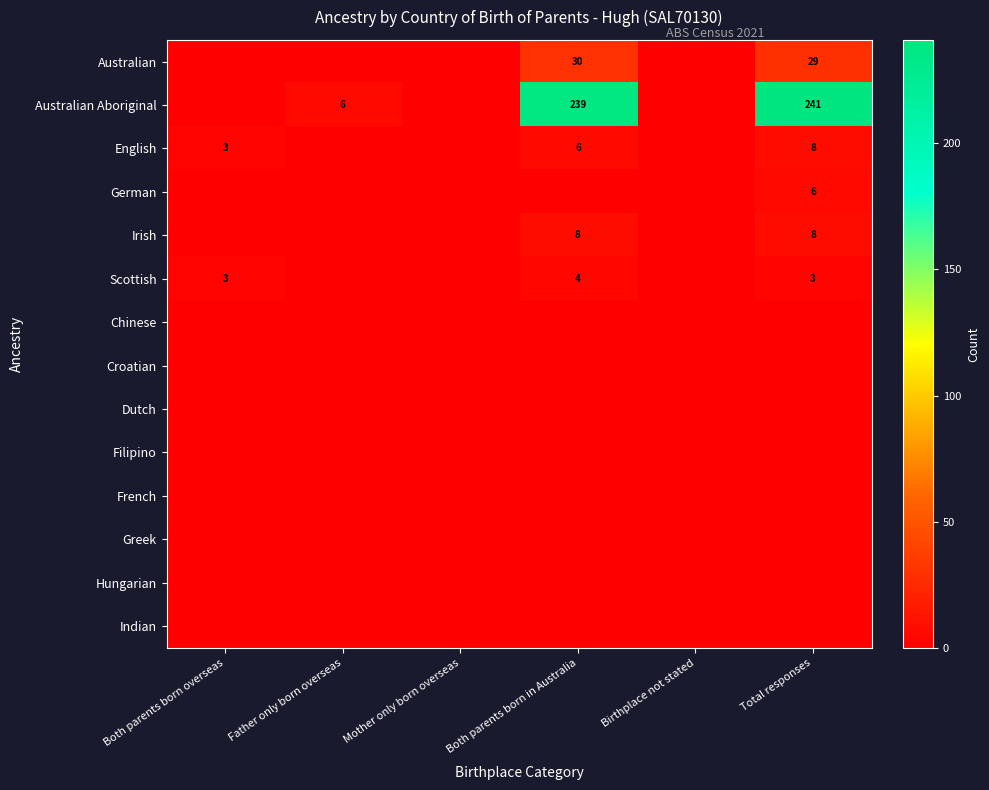

Which label corresponds to the largest value in the chart?

Total responses